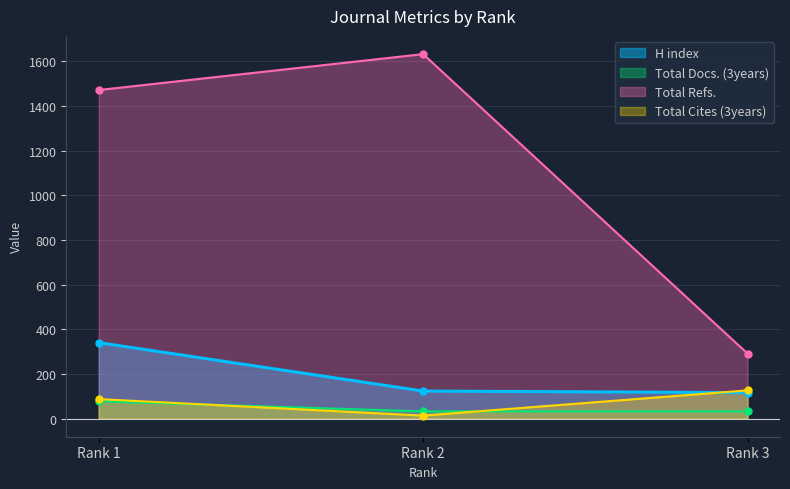

What is the value of the Total Cites (3years) point at the 2nd from the left?

13